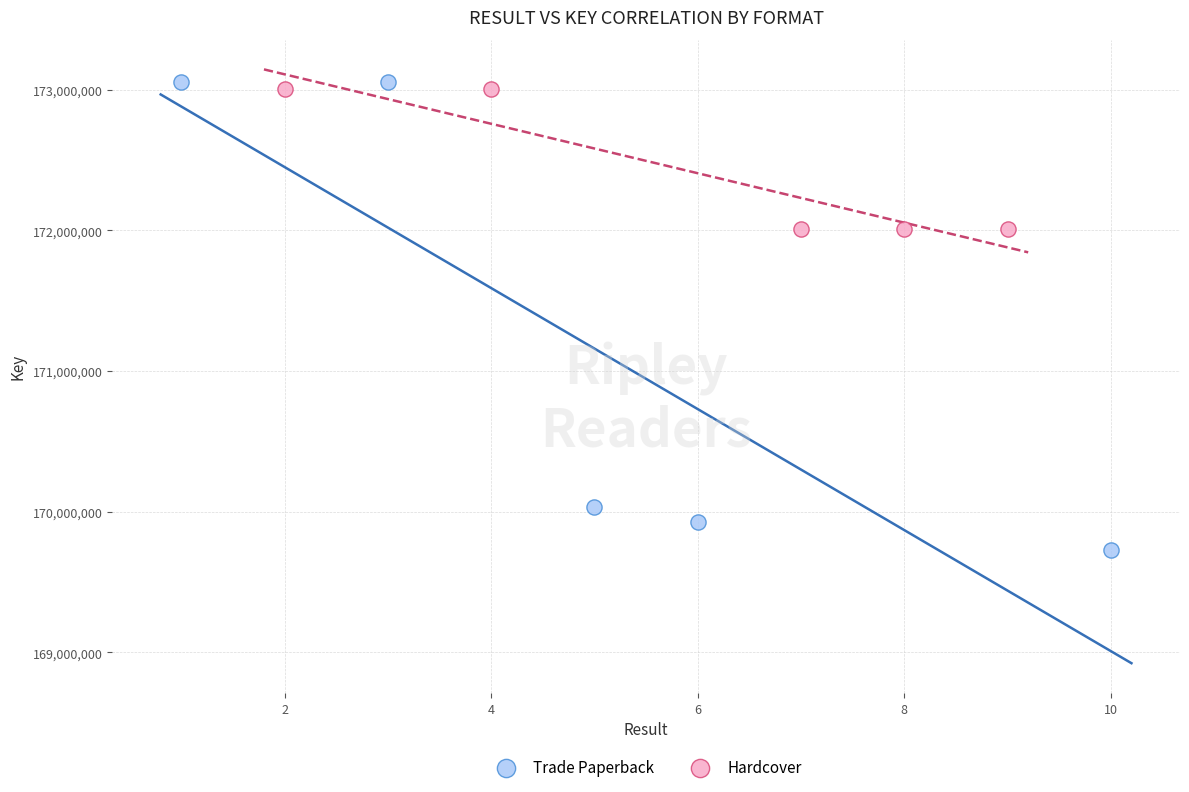

Which series contains the lowest Y value?

Trade Paperback